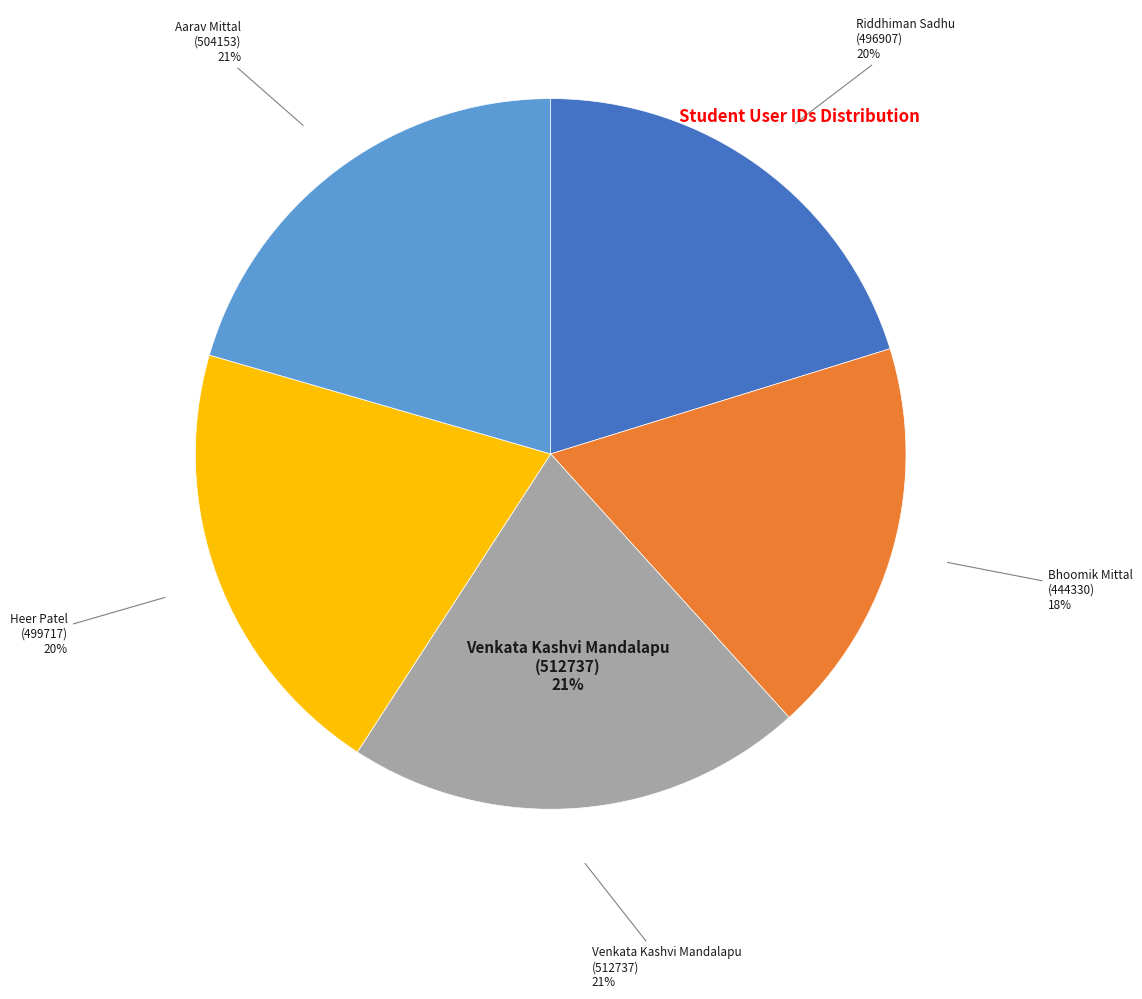

Which slice is the smallest?

Bhoomik Mittal
(444330)